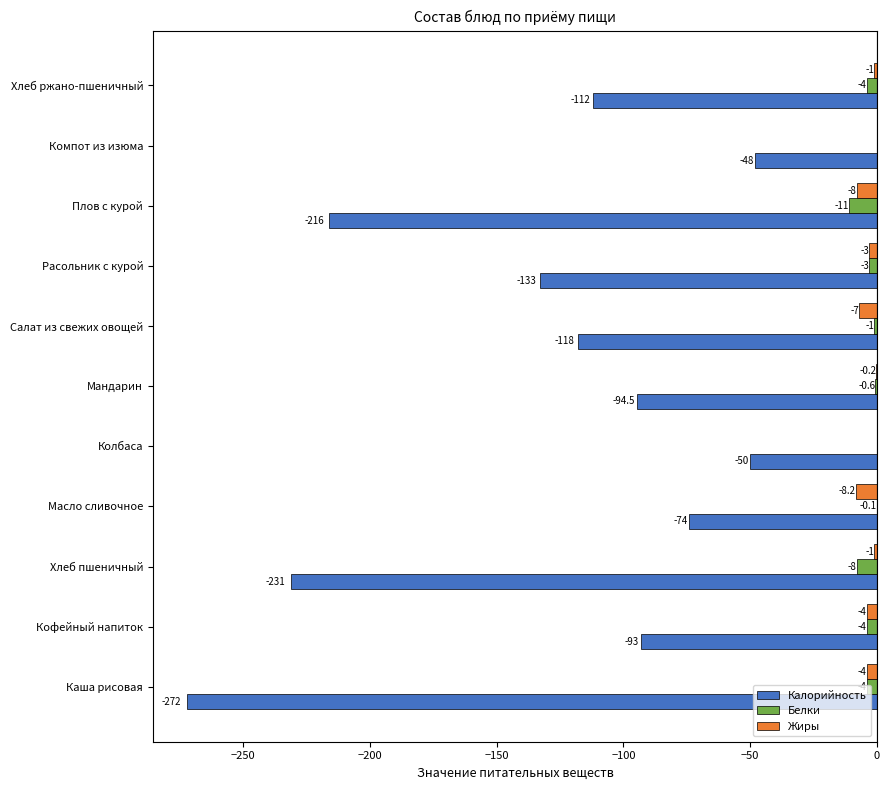

How many series are shown in this chart?

3